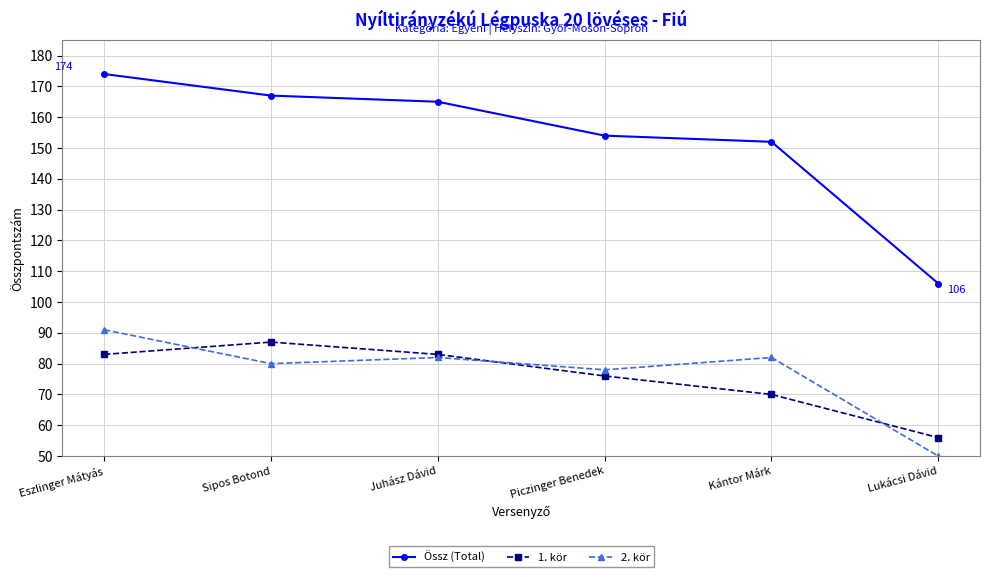

What is the label of the 2nd point from the right?

Kántor Márk